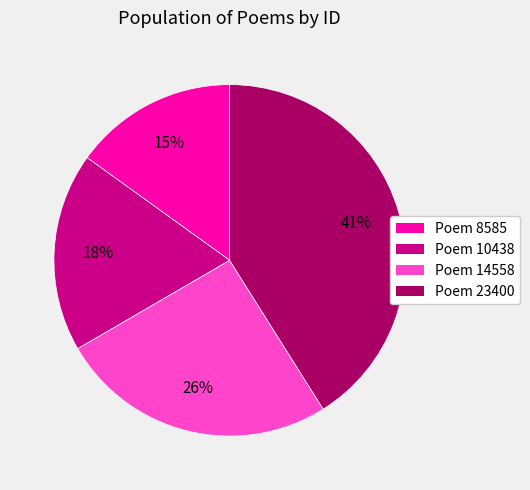

Is the sum of Poem 10438 and Poem 8585 greater than half?

No